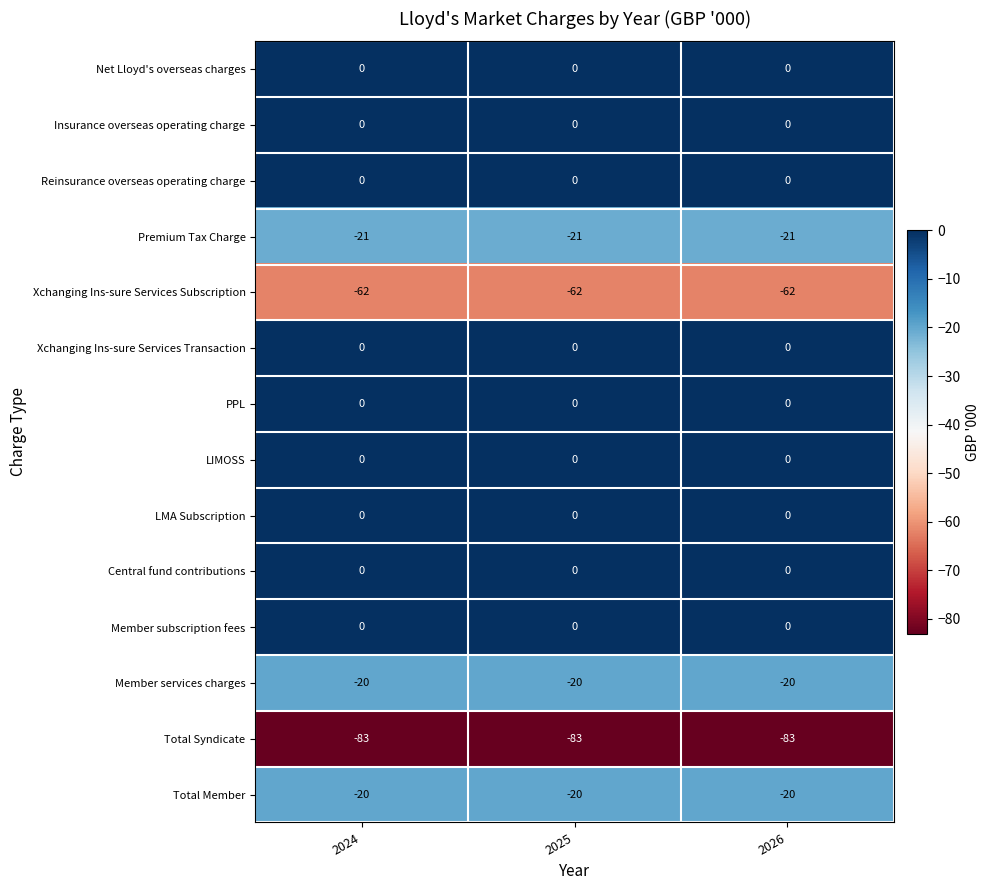

What is the lowest value of the Total Member series?

-20